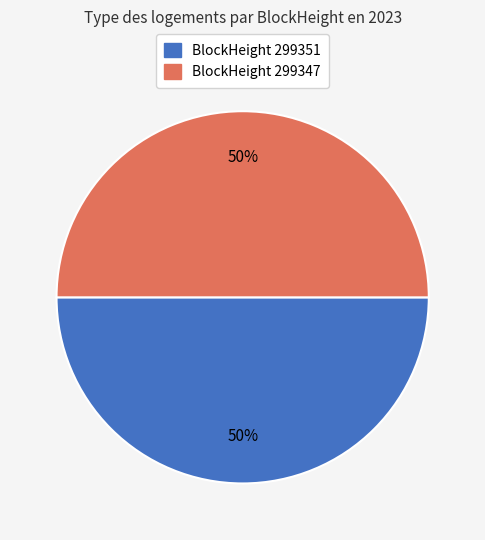

To the nearest percent, what is the average slice percentage?

50%